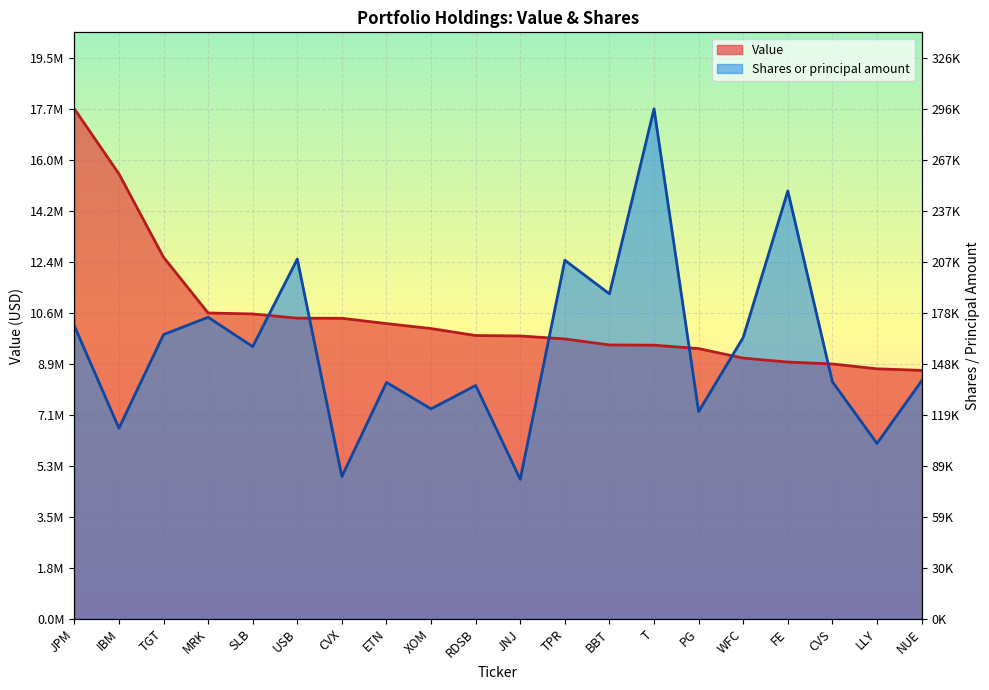

What is the average value of the Value series?

10519000.0